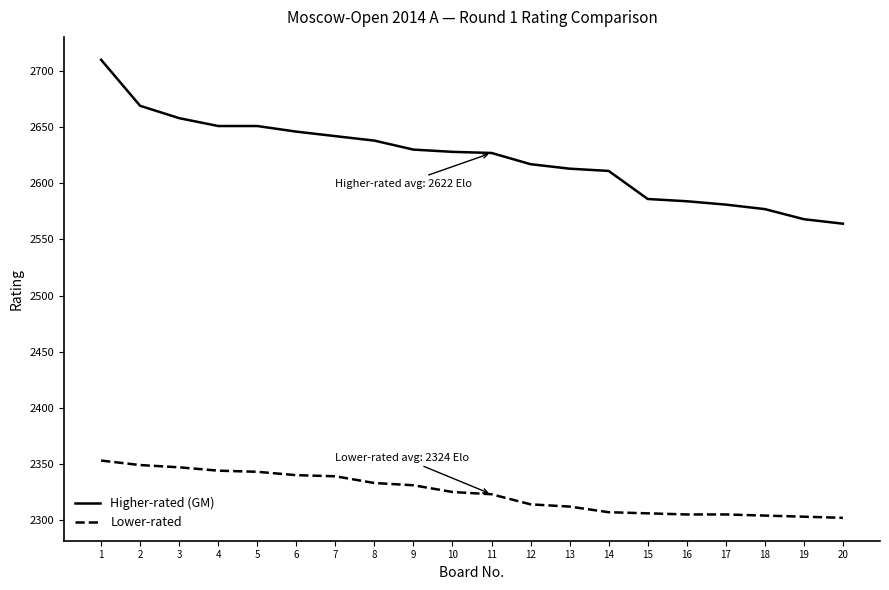

How many lines are shown in the chart?

2